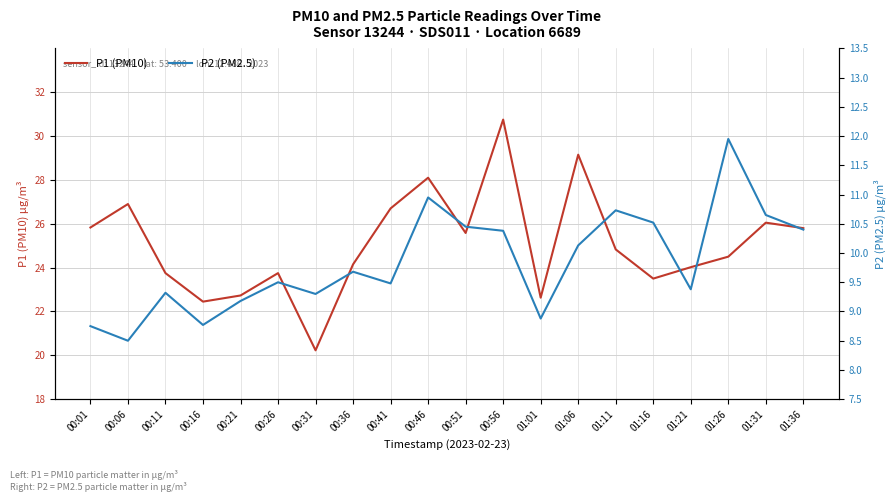

What is the difference between the P2 (PM2.5) values at 01:11 and 01:31?

0.1